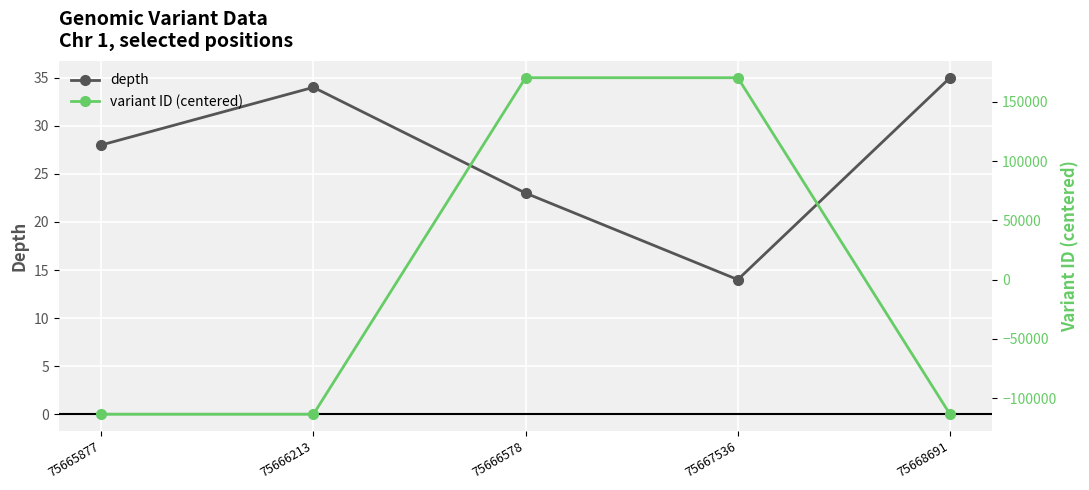

What is the value of the depth point at the 4th from the left?

14